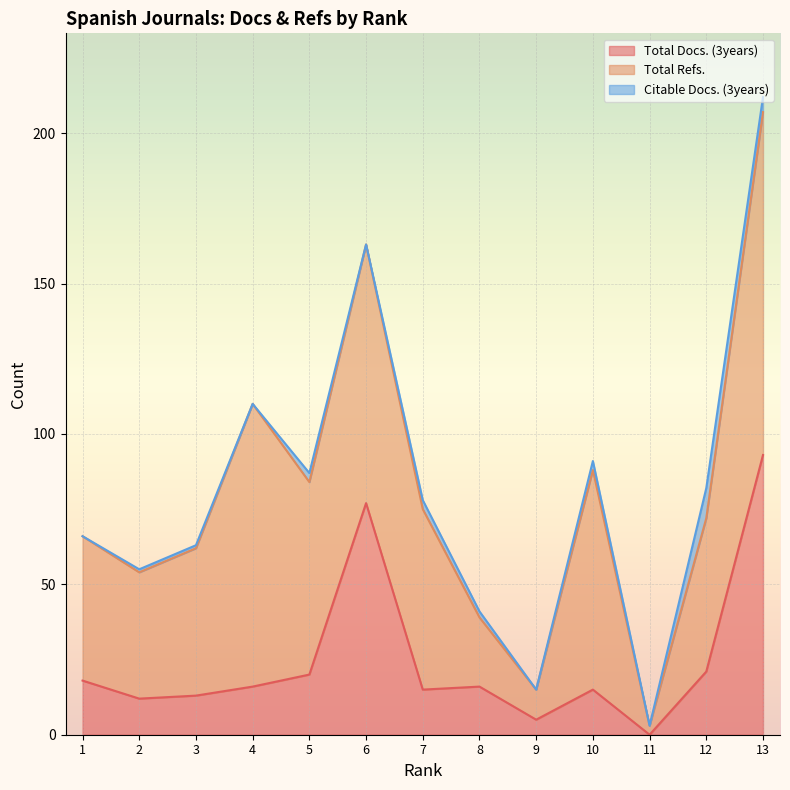

How many lines are shown in the chart?

3